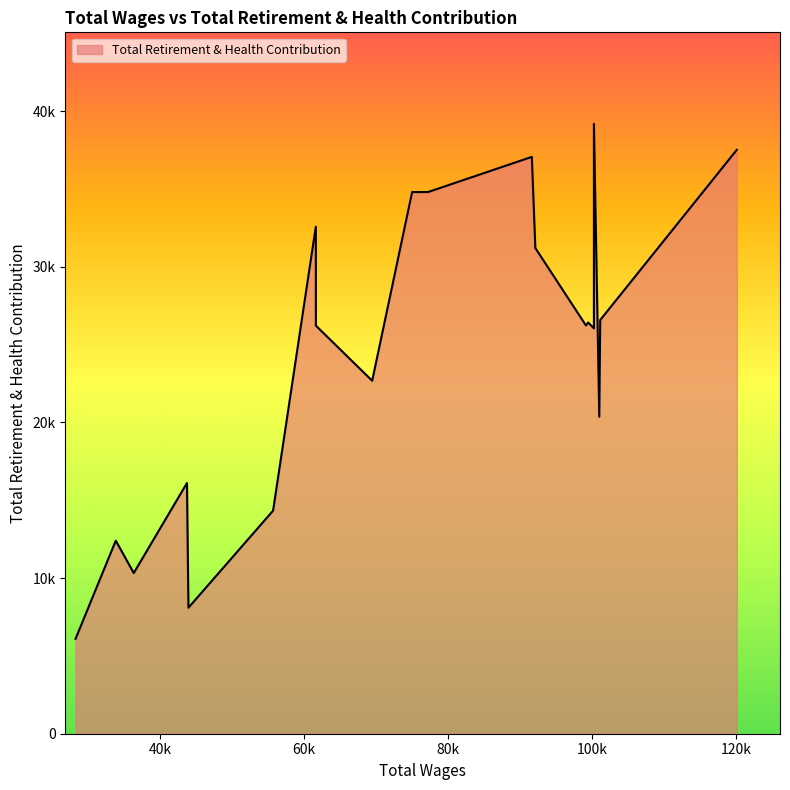

Does the chart display data point markers on the line(s)?

No